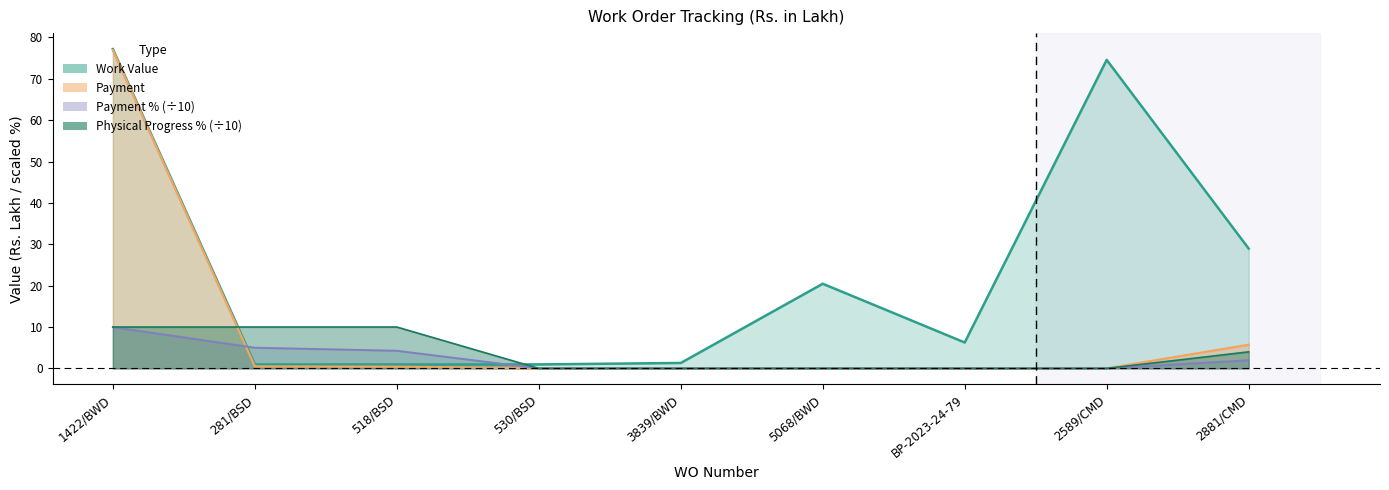

What position from the left is BP-2023-24-79?

7